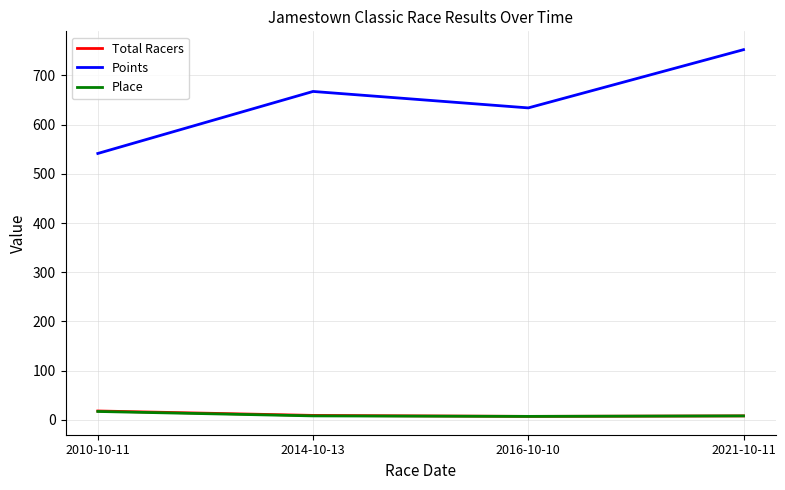

At which label is Points closest to 646?

2016-10-10